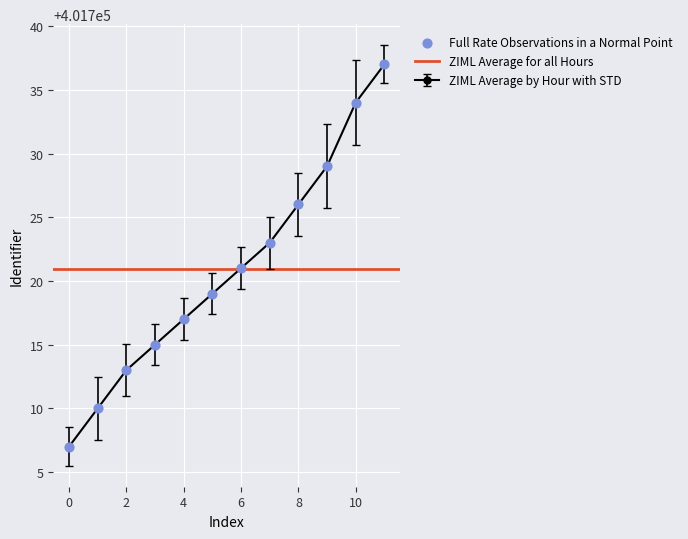

True or false: ZIML Average by Hour with STD has more than 2 interior local peaks.

False